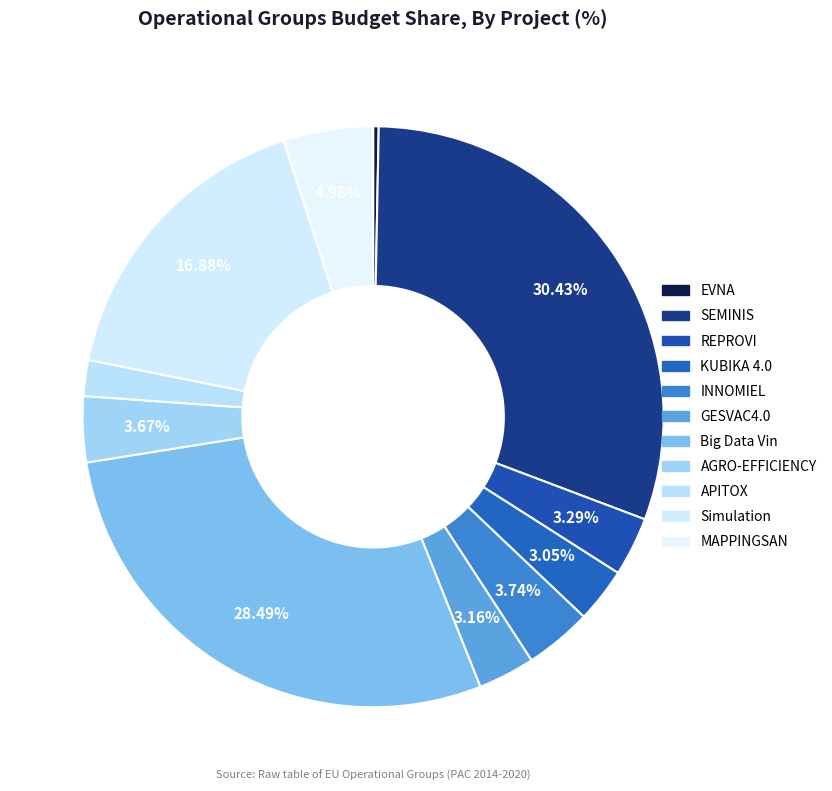

Is there any slice that represents more than half of the pie?

No